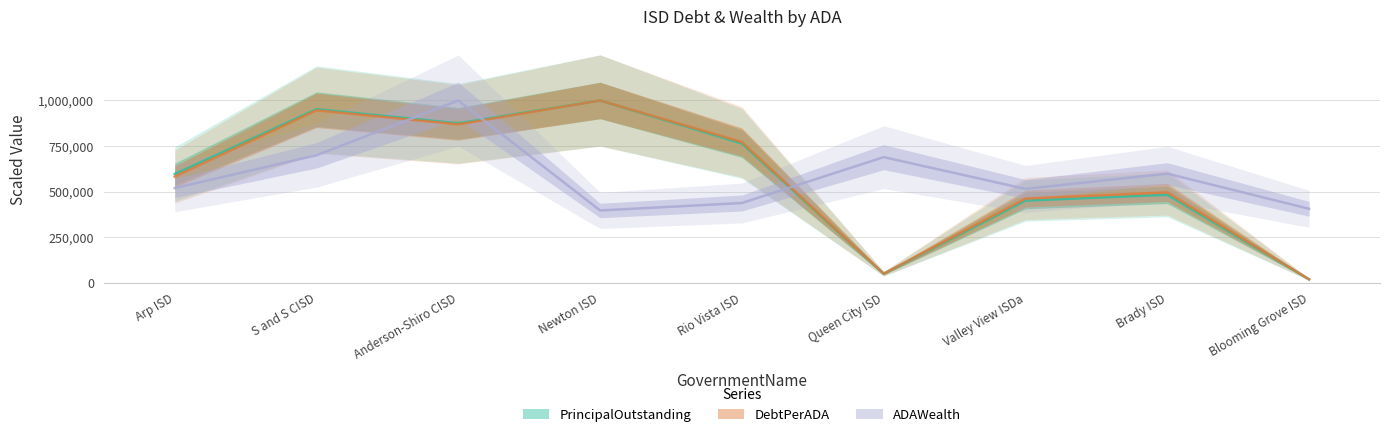

What is the highest value of the ADAWealth series?

1000000.0